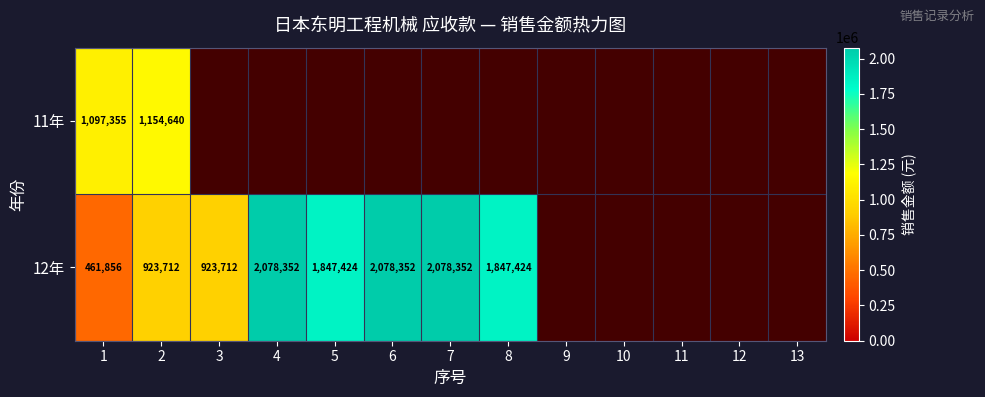

True or false: 11年 has a value of 1097355 at 1.

True